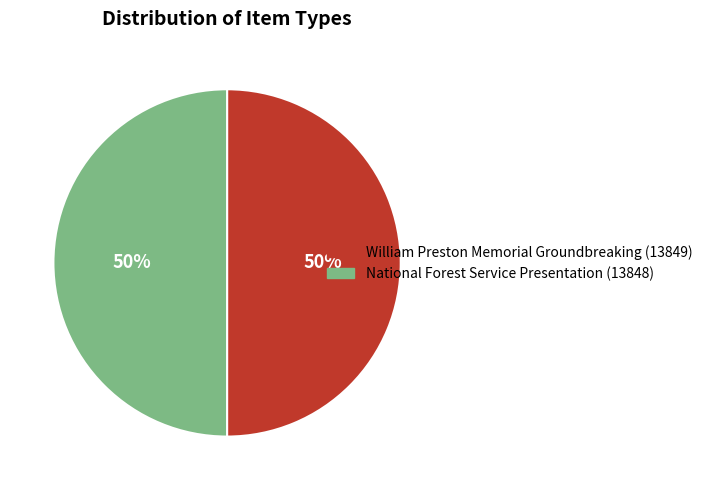

Is the sum of William Preston Memorial Groundbreaking and National Forest Service Presentation greater than half?

Yes